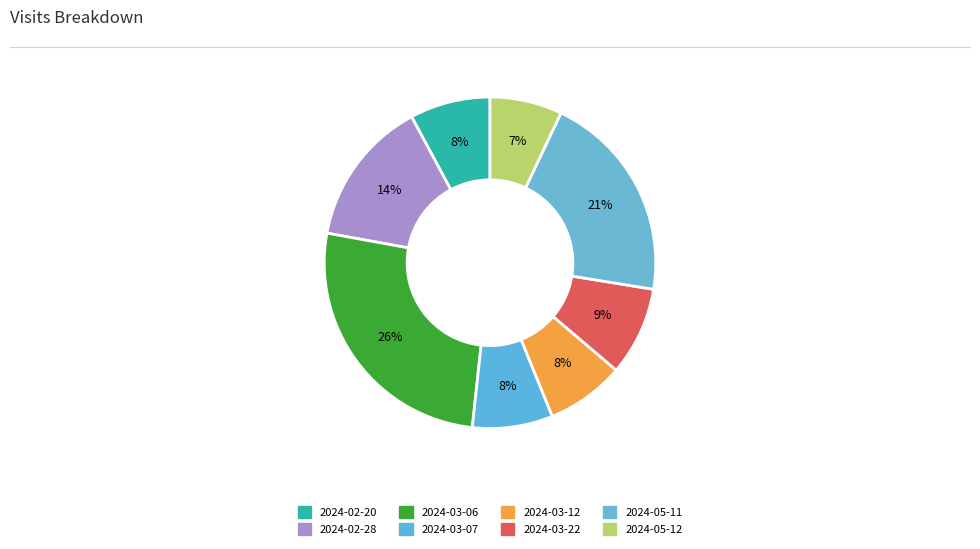

Count the number of slices in the pie.

8